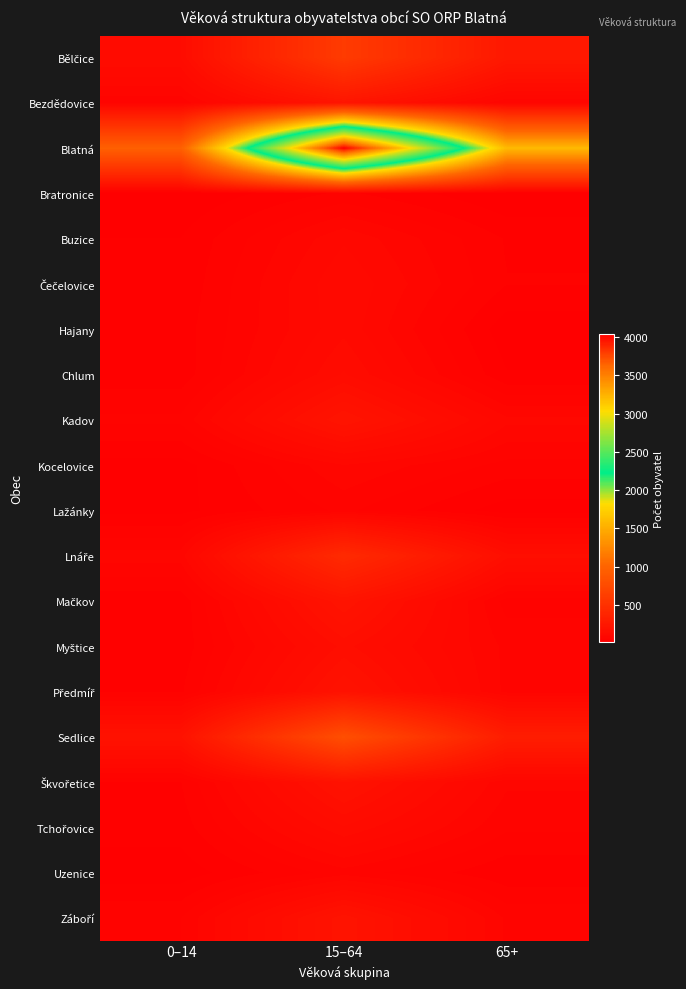

Rank the series at 65+ from highest to lowest value.

Blatná, Sedlice, Bělčice, Lnáře, Kadov, Škvořetice, Bezdědovice, Záboří, Myštice, Předmíř, Tchořovice, Kocelovice, Mačkov, Čečelovice, Buzice, Uzenice, Chlum, Lažánky, Hajany, Bratronice